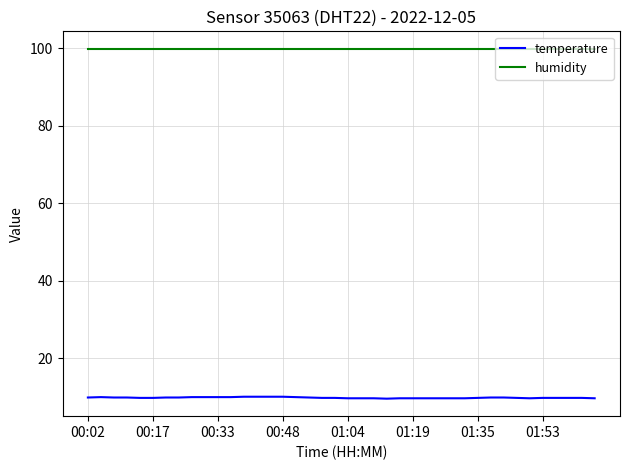

Does the chart display data point markers on the line(s)?

No